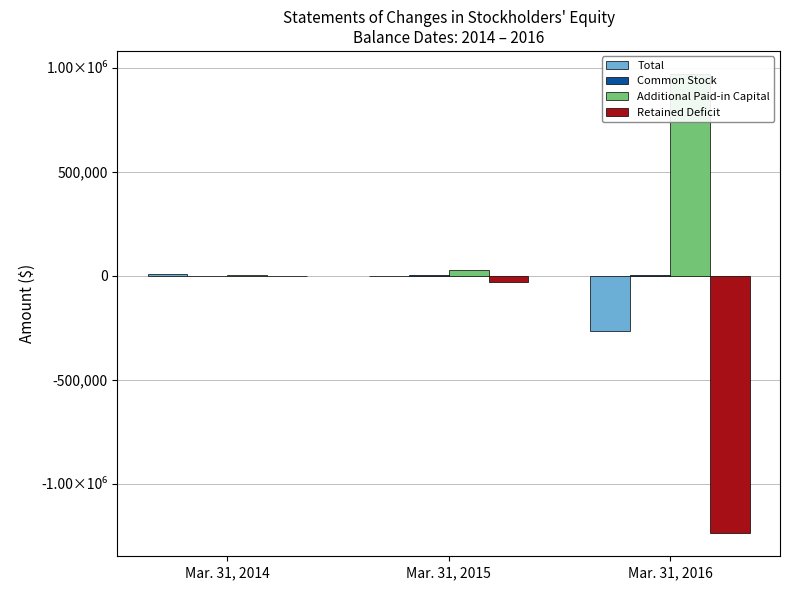

Is the value of Total at Mar. 31, 2014 greater than the value of Additional Paid-in Capital at Mar. 31, 2016?

No